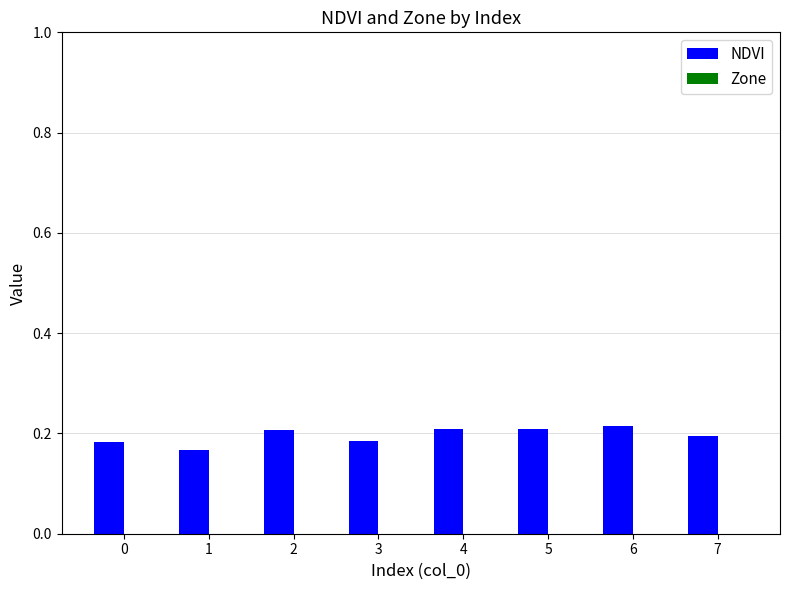

How many values are between 0 and 1?

8